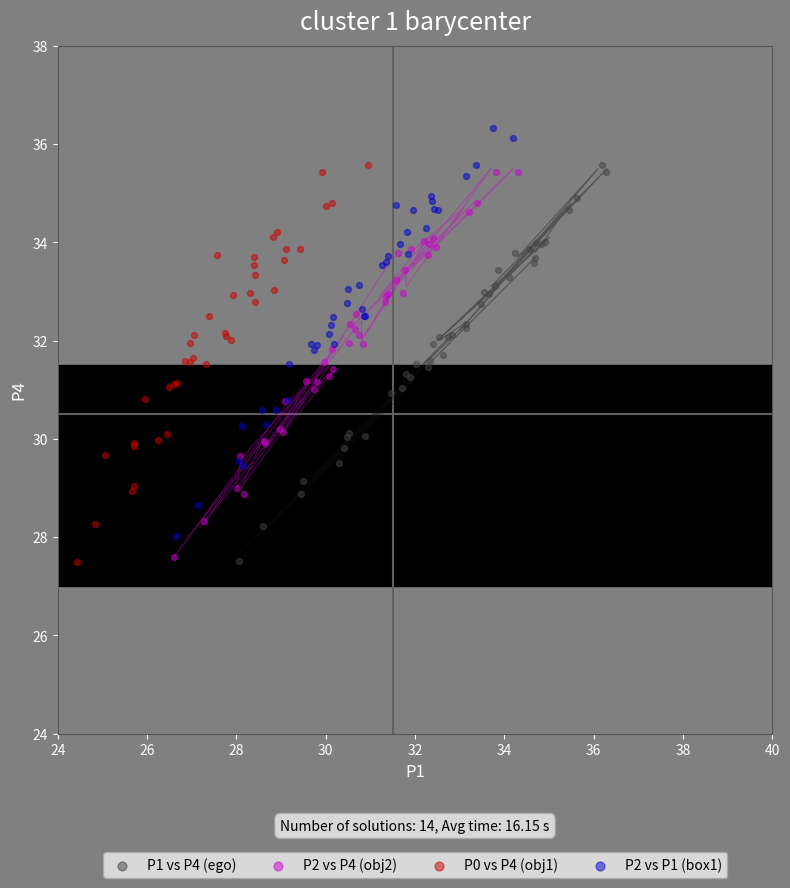

Which series reaches the maximum Y coordinate?

P2 vs P1 (box1)